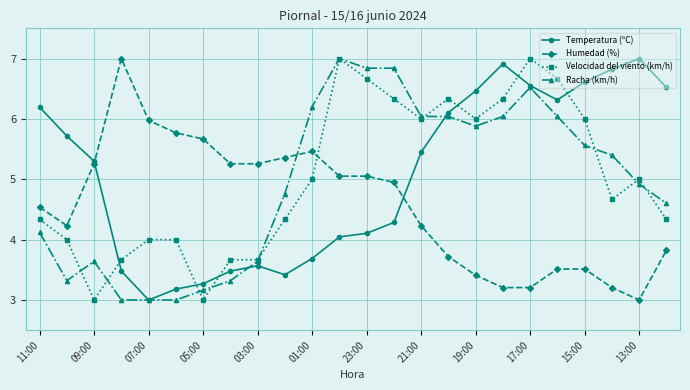

True or false: Racha (km/h) and Temperatura (ºC) intersect in this chart.

True